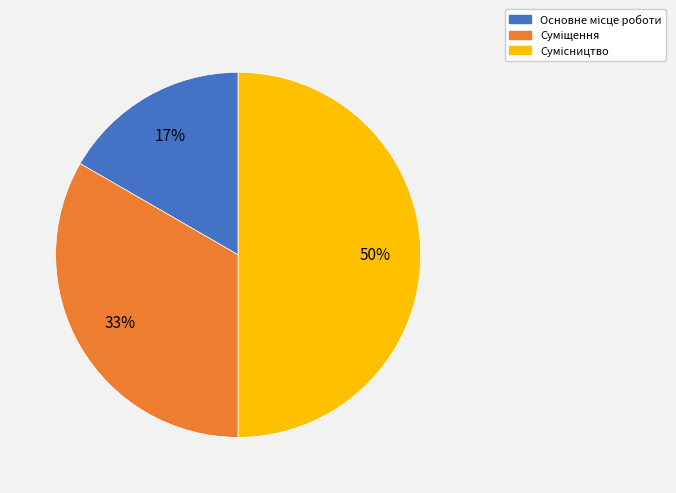

To the nearest percent, what is the difference between the largest and smallest slice percentages?

33%